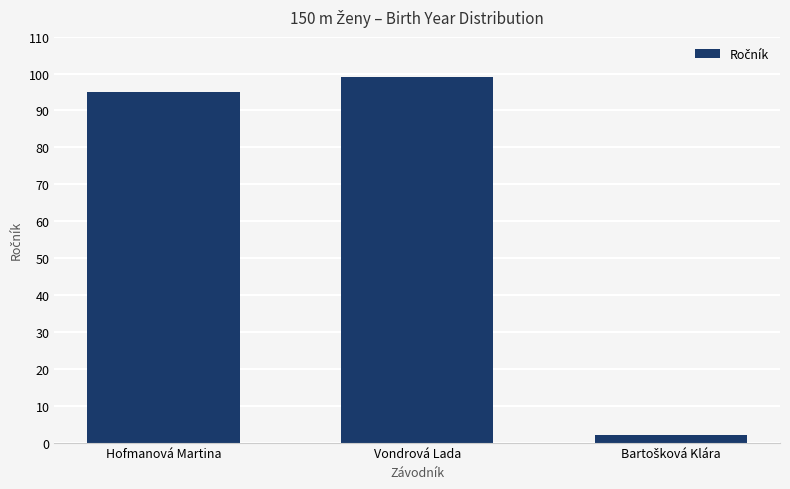

What is the approximate value at Hofmanová Martina?

95